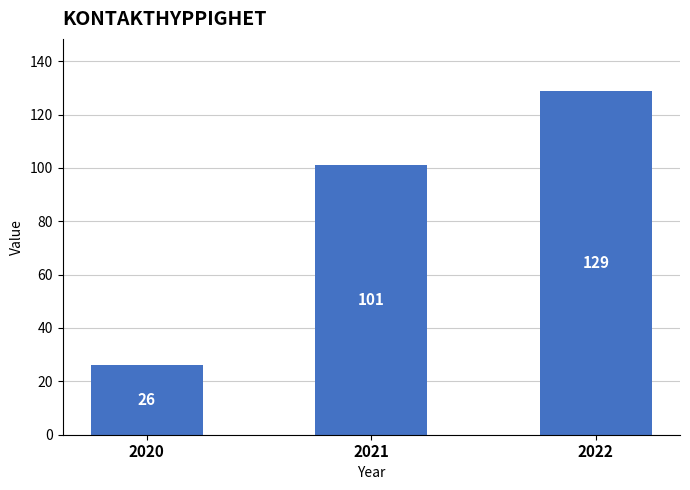

Where is the data nearest to the value 77?

2021